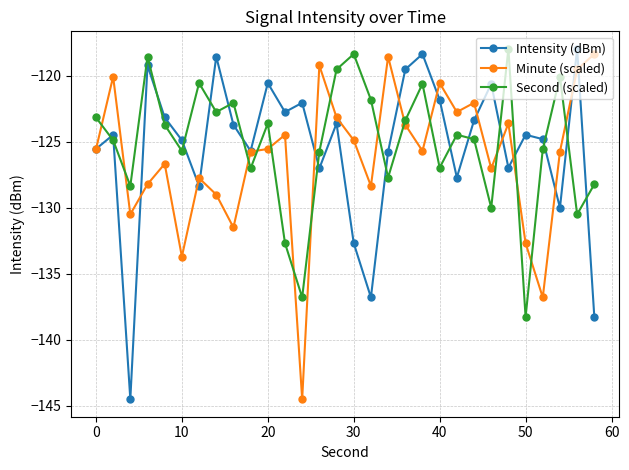

True or false: Minute (scaled) has more than 0 interior local peaks.

True